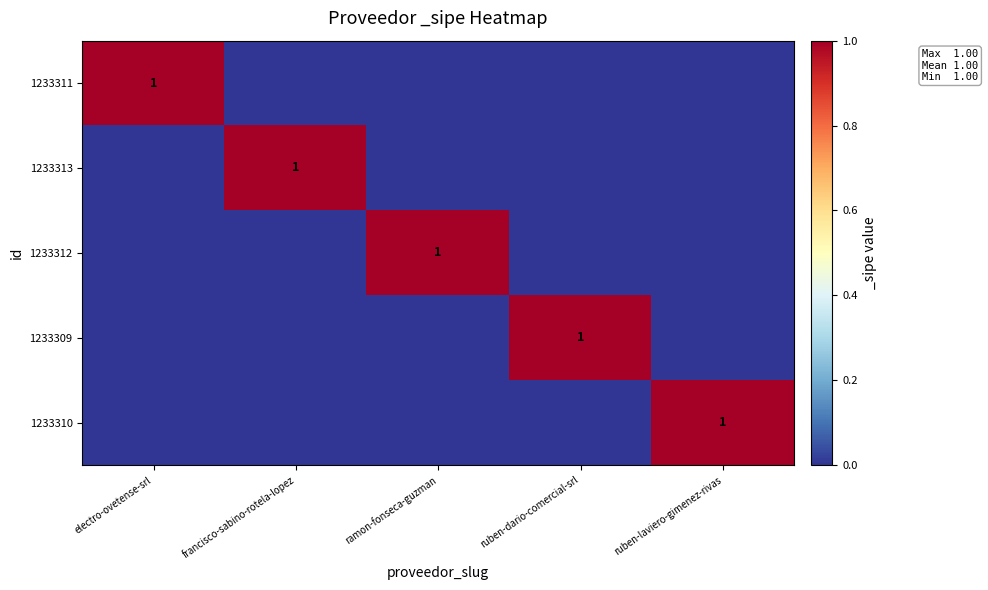

List the series in order of their peak value, lowest first.

1233311, 1233313, 1233312, 1233309, 1233310